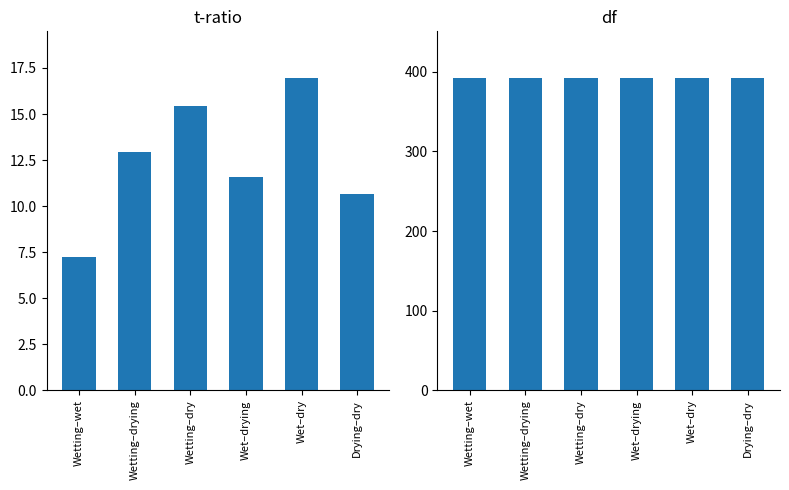

Reading left to right, what are all the values shown in this chart?

t-ratio: Wetting–wet=7.2	Wetting–drying=12.9	Wetting–dry=15.4	Wet–drying=11.6	Wet–dry=16.9	Drying–dry=10.7
df: Wetting–wet=392.0	Wetting–drying=392.0	Wetting–dry=392.0	Wet–drying=392.0	Wet–dry=392.0	Drying–dry=392.0